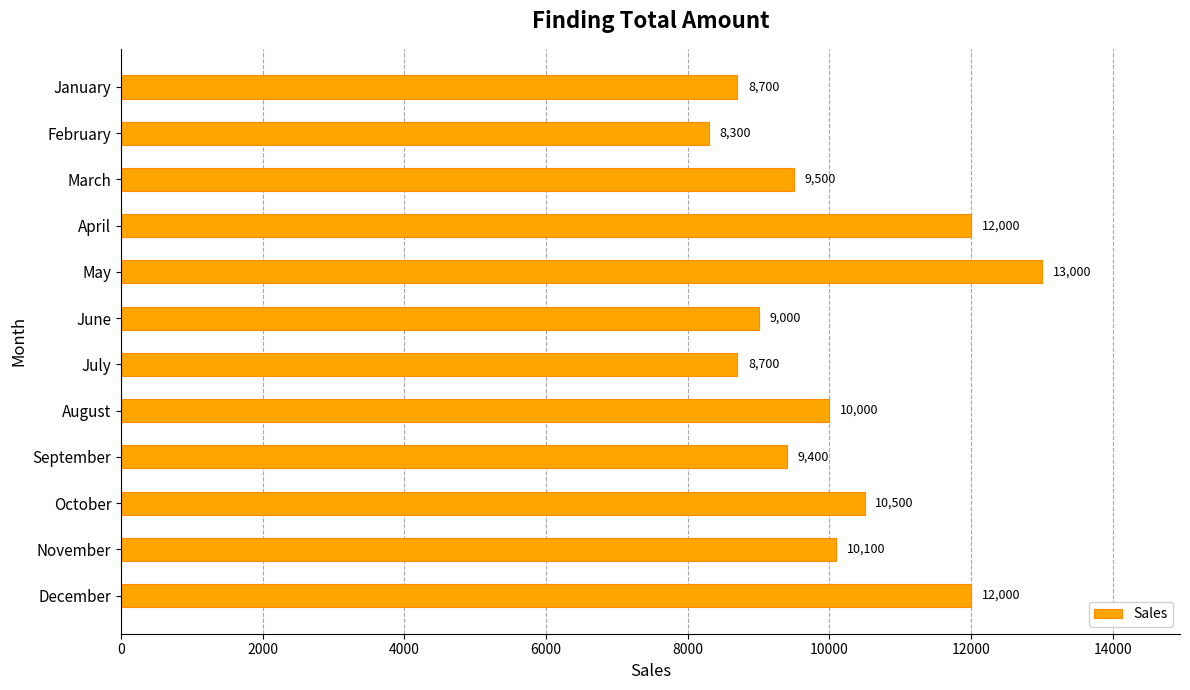

What is the value of the 2nd bar from the top?

8300